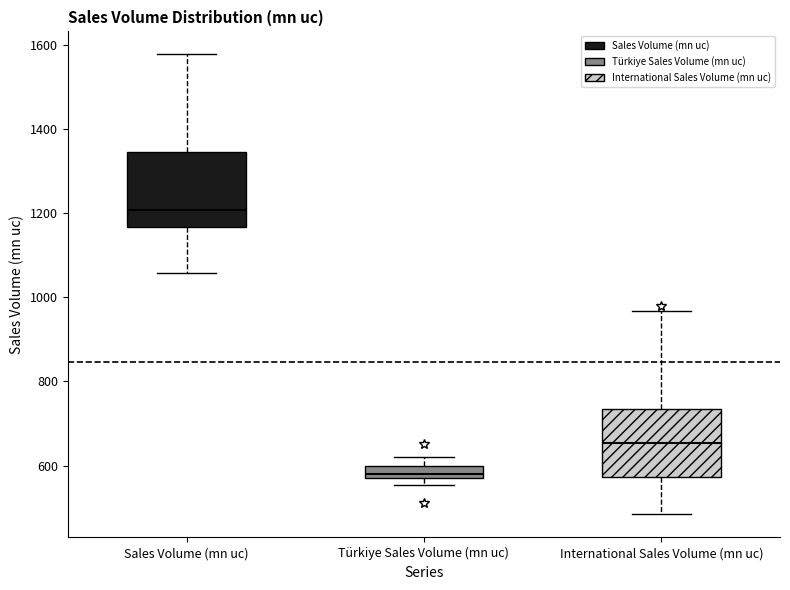

Where is the lower edge of the box for International Sales Volume (mn uc) on the y-axis? The values are not printed on the chart, so give them approximately, as read against the axis.

580